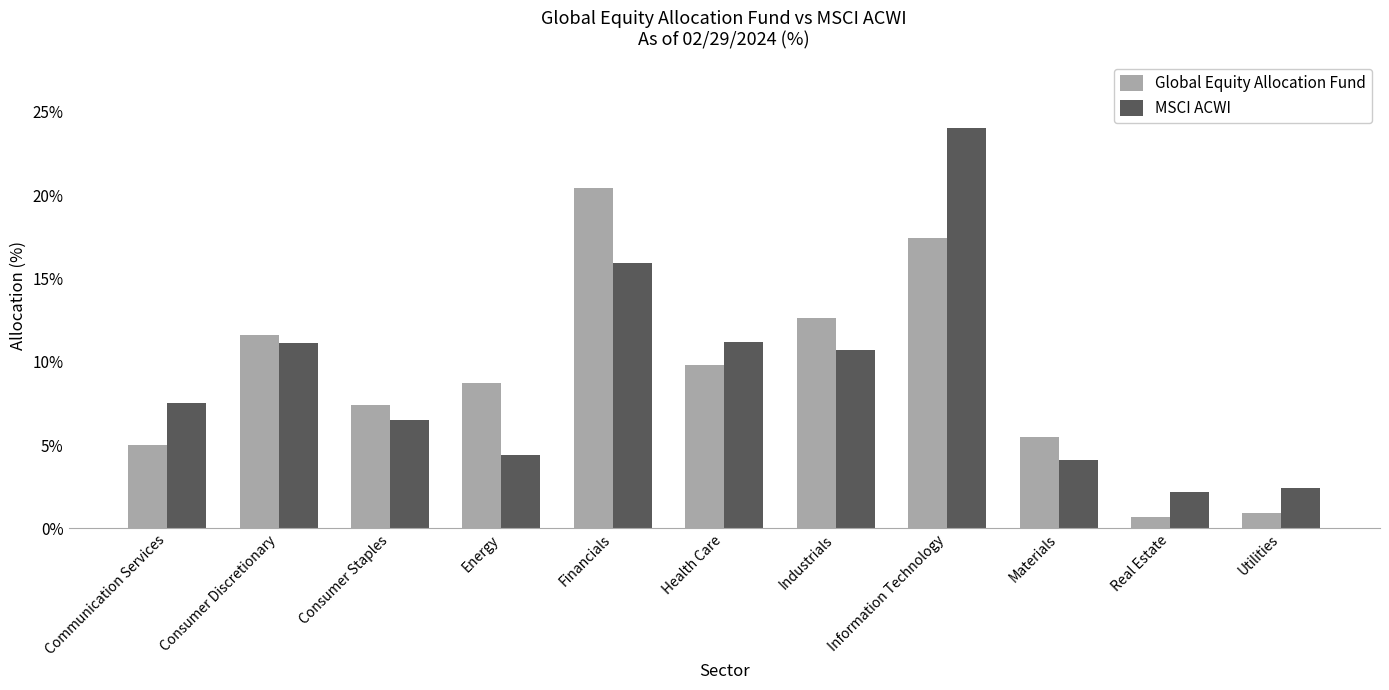

What is the spread (max minus min) of values at Consumer Discretionary?

0.5